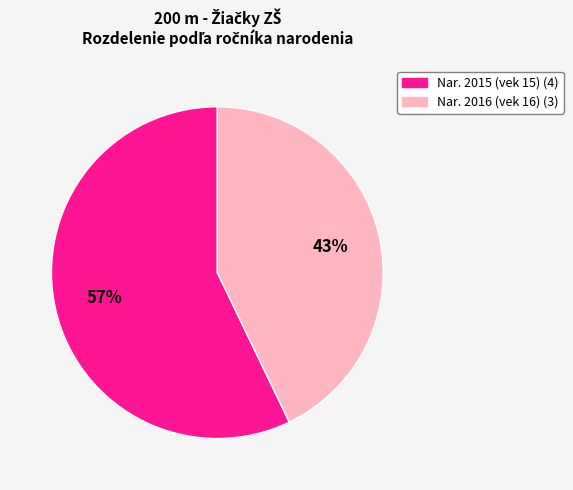

How many segments does this pie chart have?

2